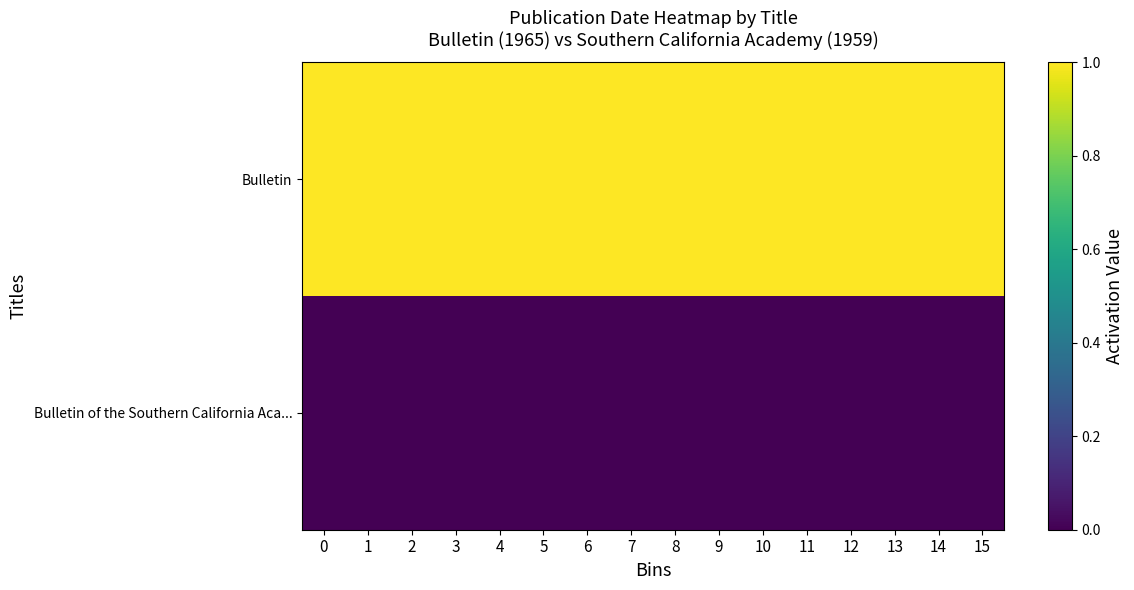

Which has a higher value, 7 or 6?

7